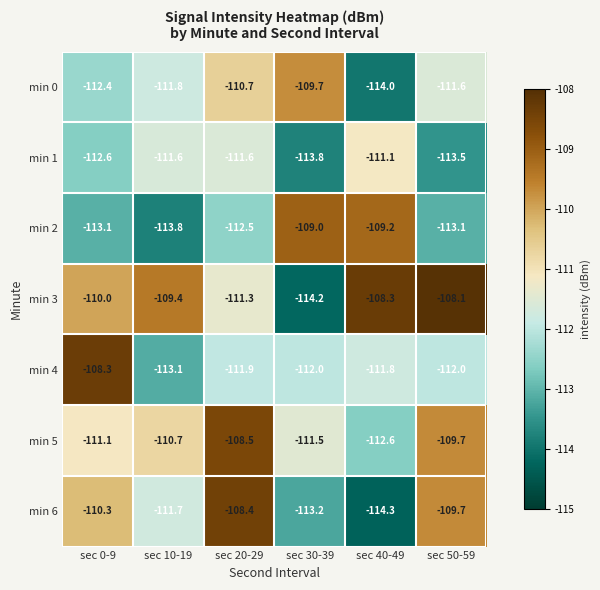

Is it true that min 2 equals -113.1 at sec 50-59?

True